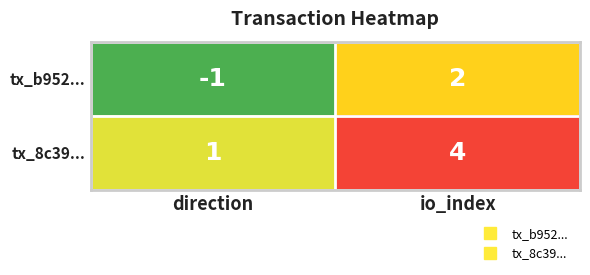

What is the difference between the maximum and minimum values in the tx_8c39... series?

3